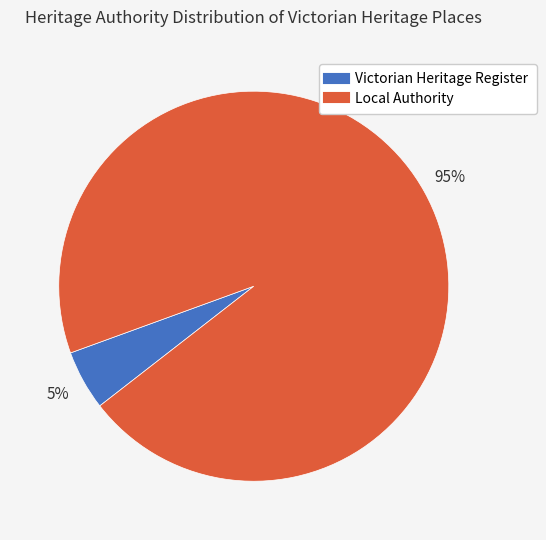

Count the number of slices in the pie.

2